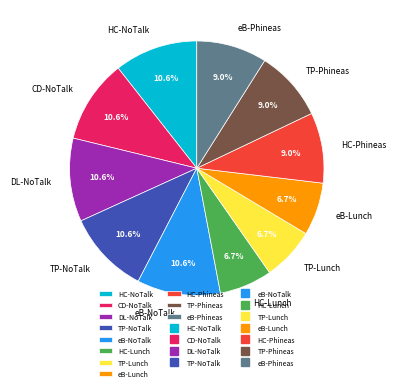

Which has a higher value, HC-Lunch or TP-Phineas?

TP-Phineas